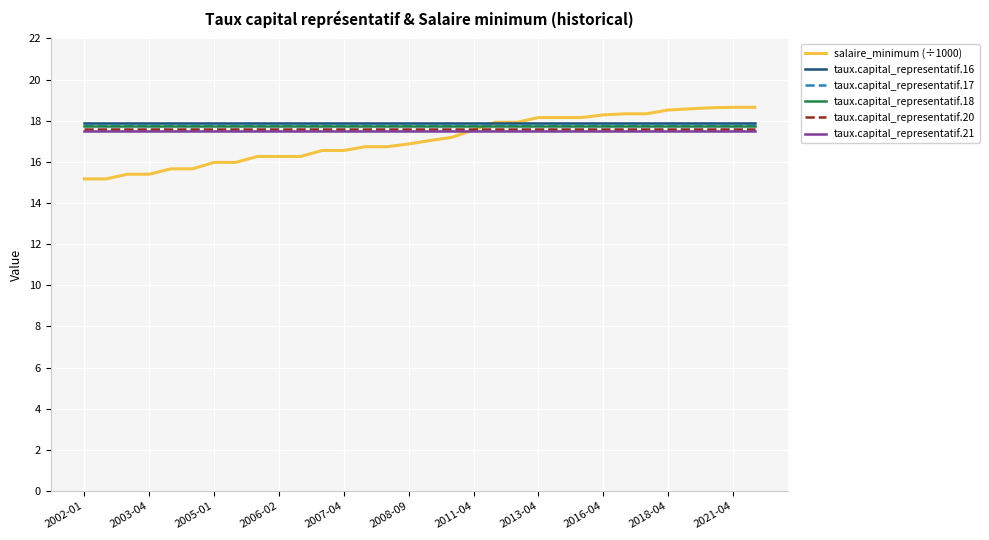

What is the maximum value shown in the chart?

18.6